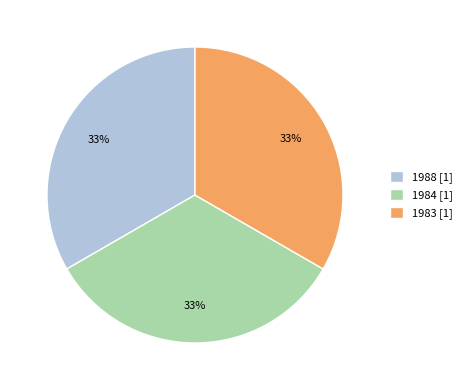

True or false: 1984 accounts for 33% of the total.

True